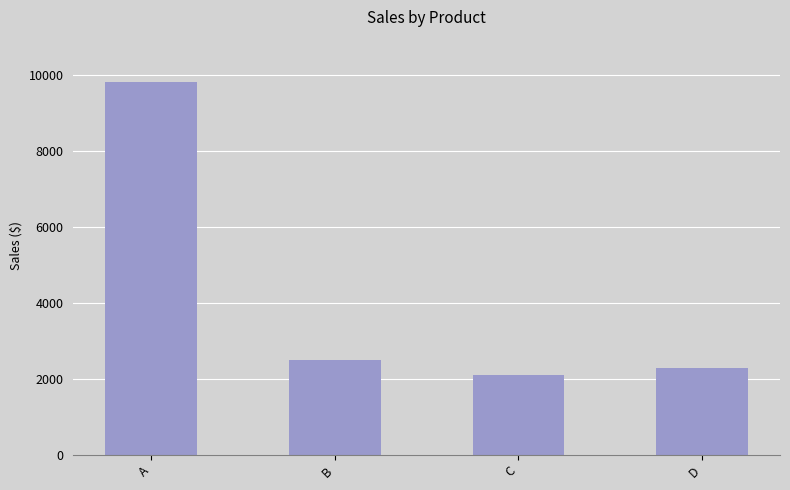

The value at C is 2100. True or false?

True